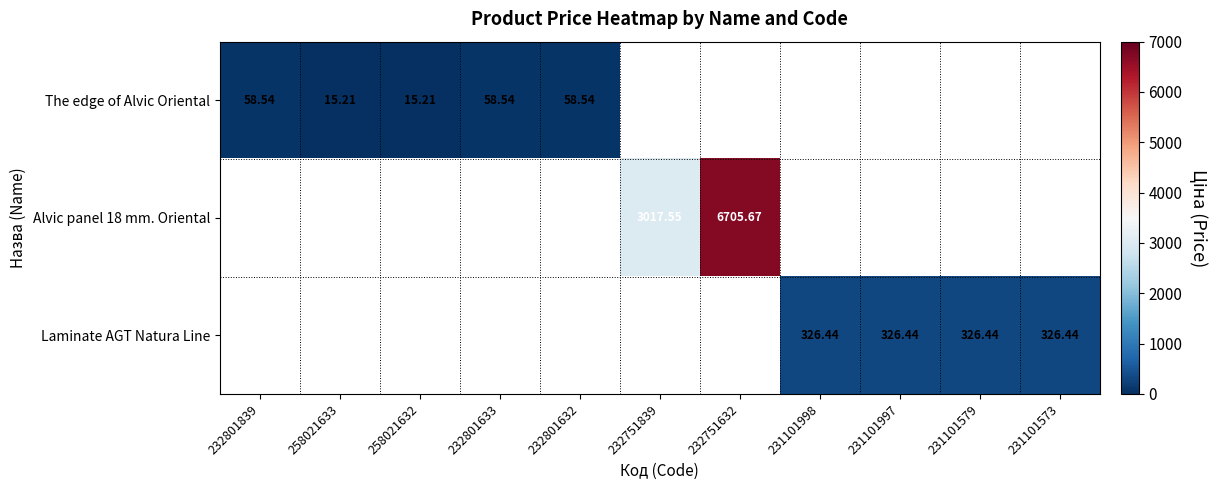

Is the value of Alvic panel 18 mm. Oriental at 232751632 greater than the value of Laminate AGT Natura Line at 231101998?

Yes